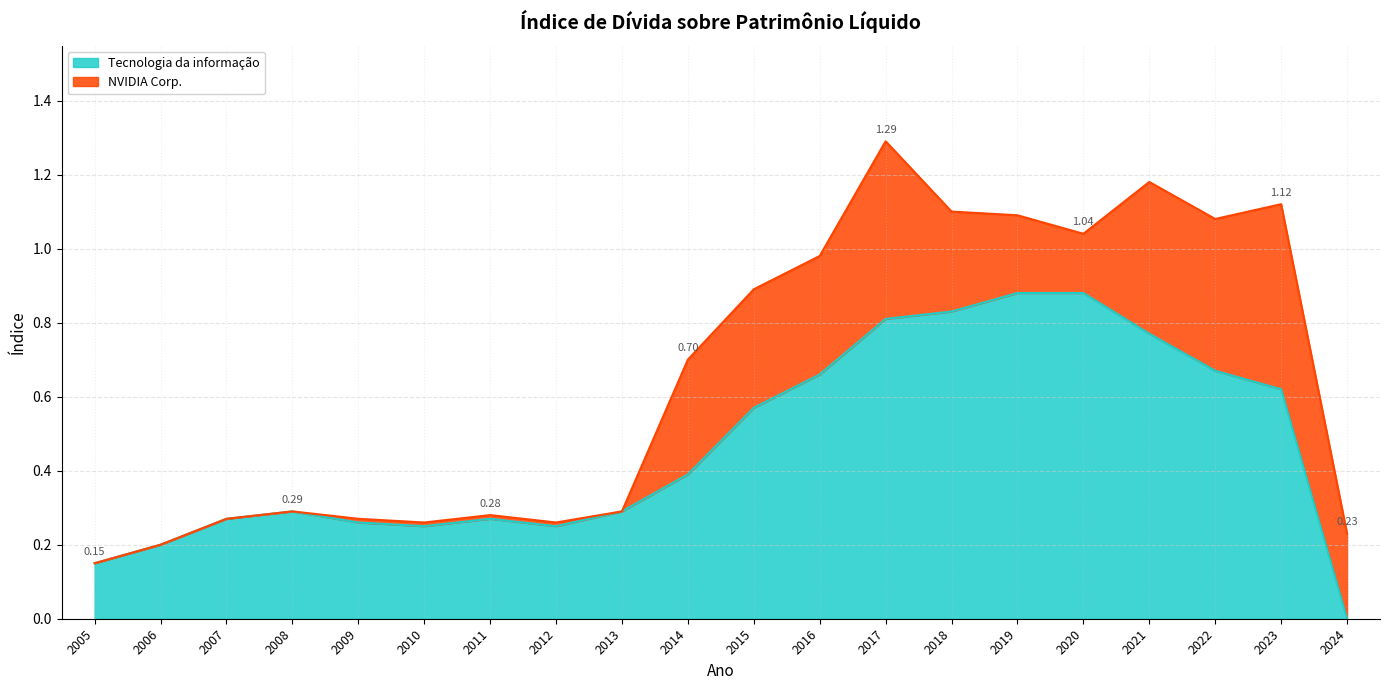

What is the difference between the values at 2005 and 2016?

0.5